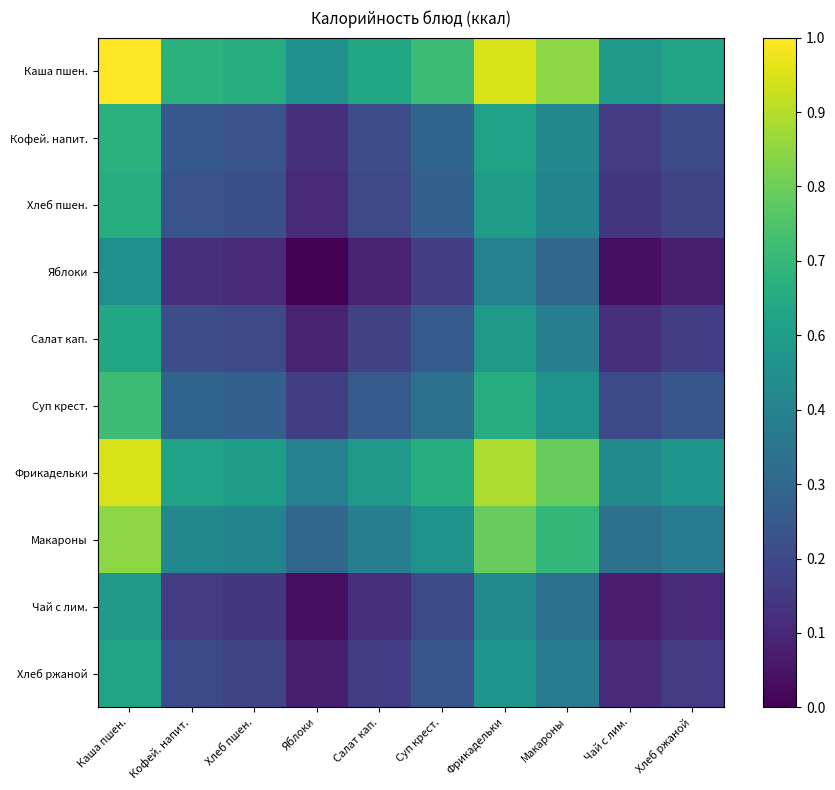

Which series has the largest range (max minus min)?

Каша пшен.